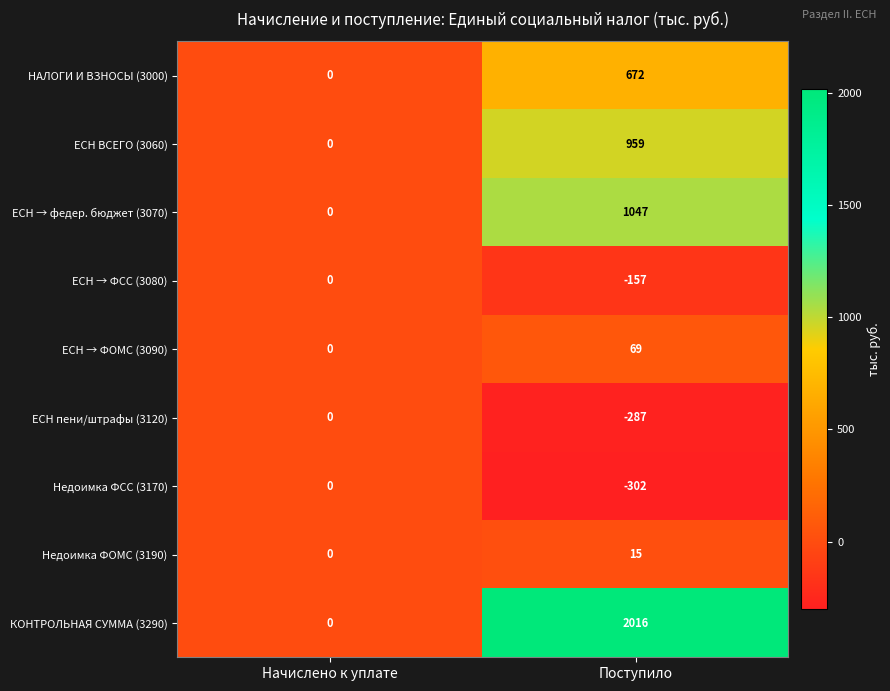

Between Начислено к уплате and Поступило, which series saw the biggest shift?

КОНТРОЛЬНАЯ СУММА (3290)